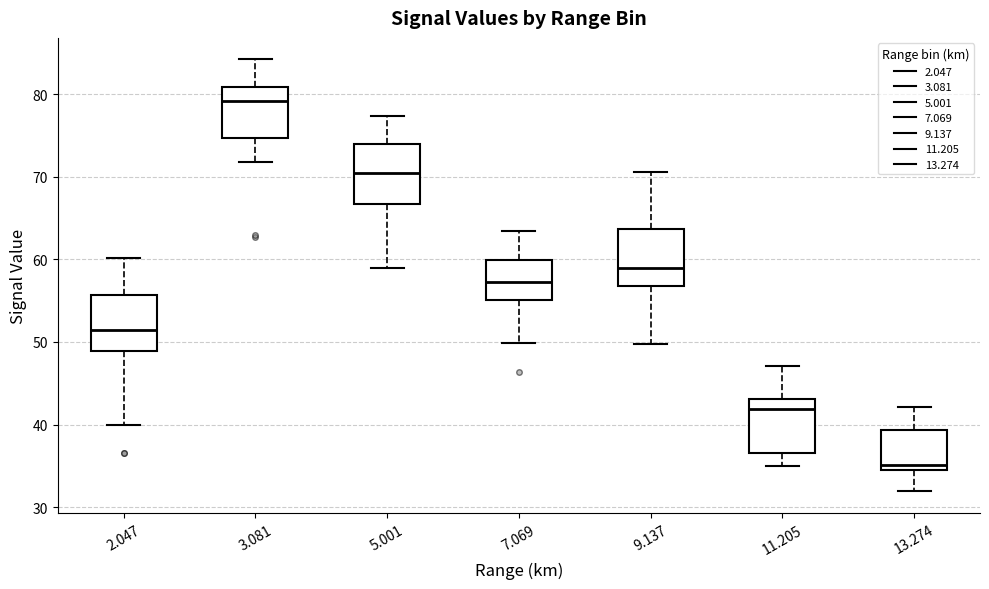

Where does the upper whisker of the box at x = 2.047 end on the y-axis? The values are not printed on the chart, so give them approximately, as read against the axis.

60